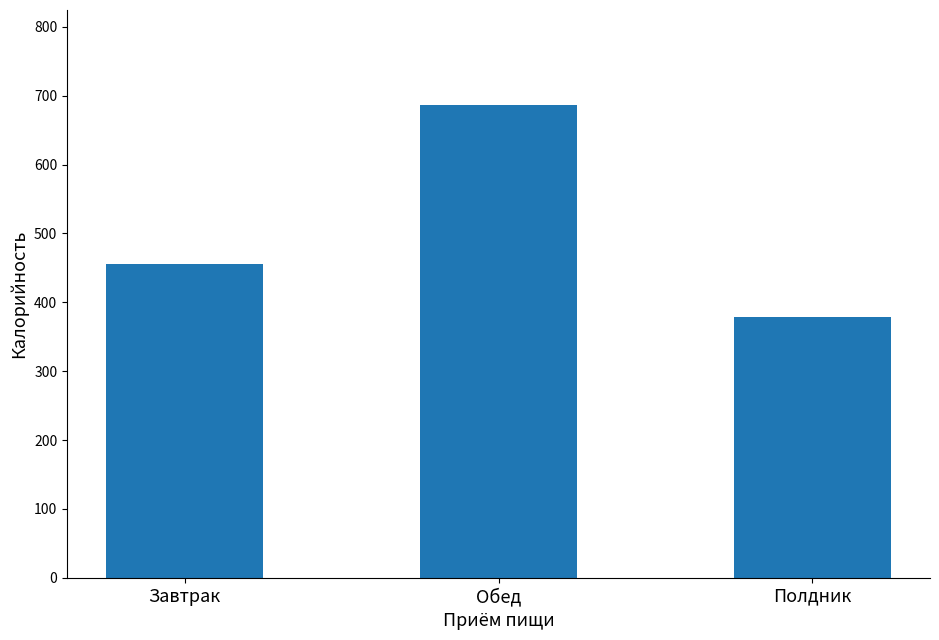

What is the minimum value shown in the chart?

378.4